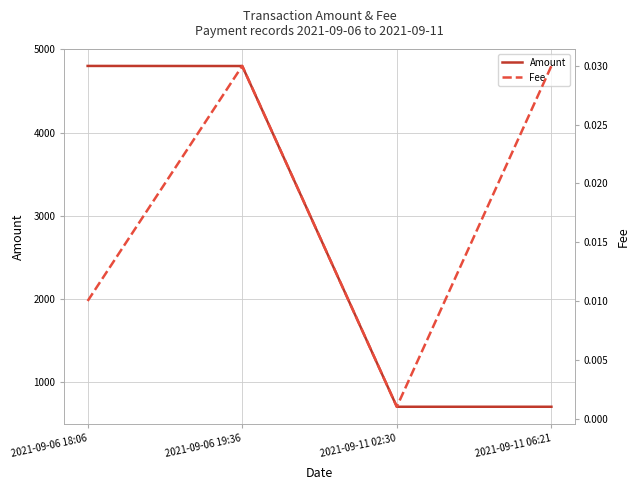

The Amount series shows 707.4 at 2021-09-11 02:30. True or false?

True